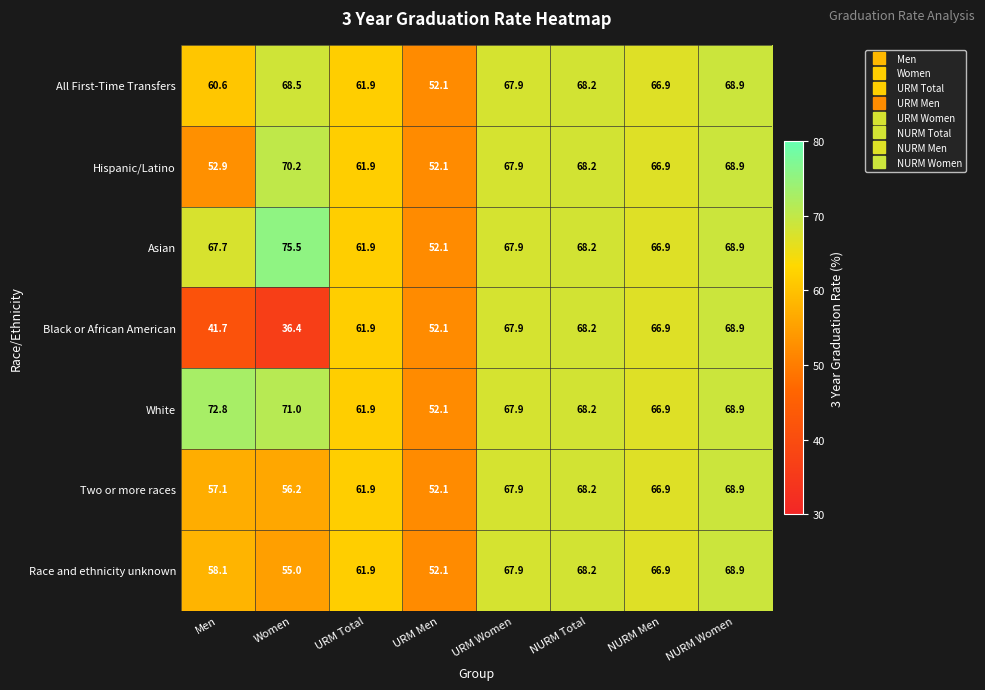

Is it true that Black or African American equals 68.2 at NURM Total?

True